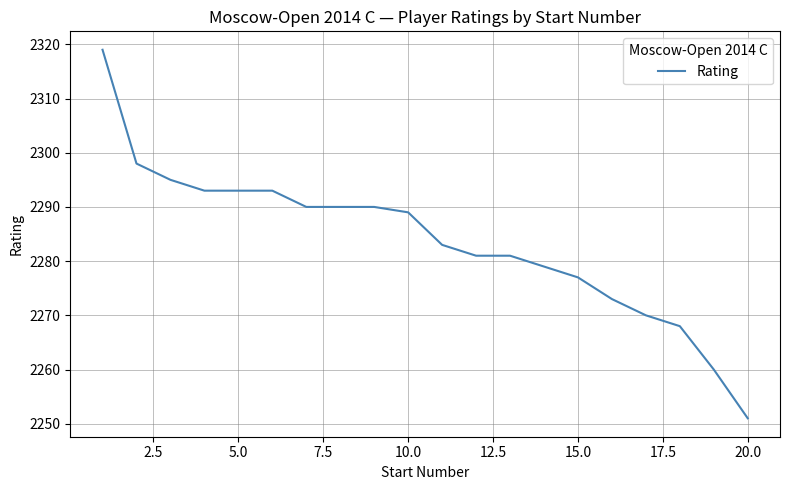

What is the smallest value displayed?

2251